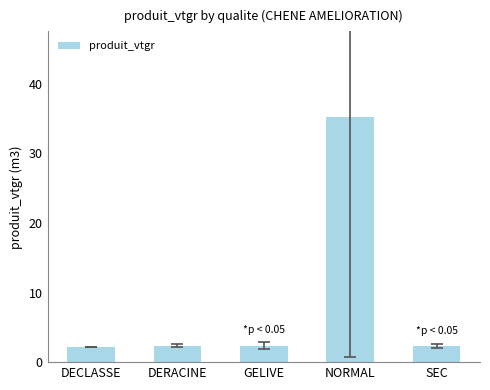

What is the difference between the values at NORMAL and DECLASSE?

33.0